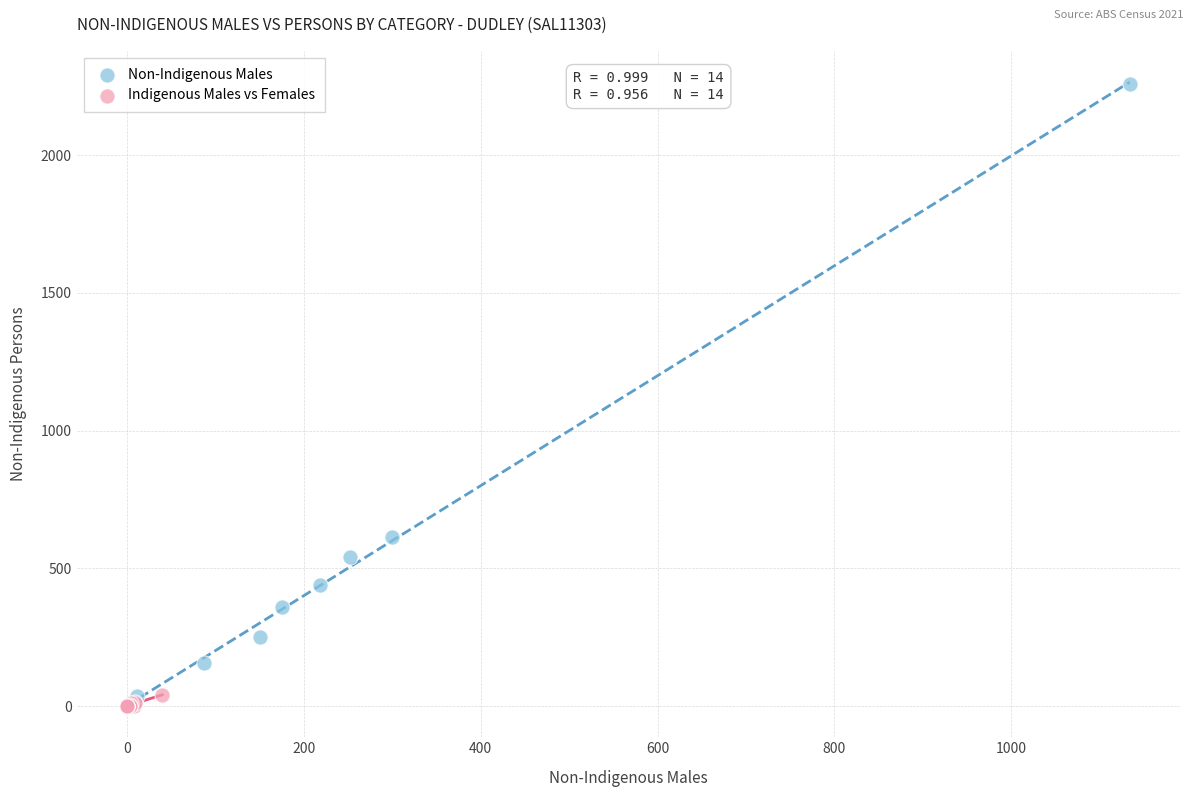

Which series has the largest Y range (max minus min)?

Non-Indigenous Males